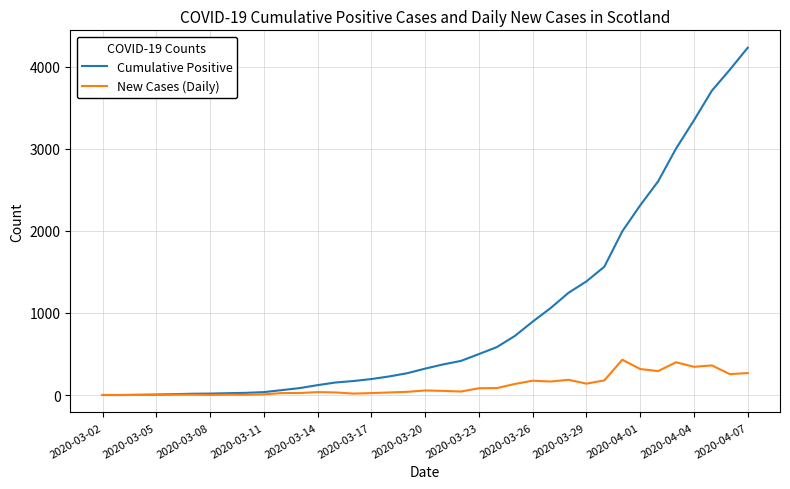

What is the greatest value displayed?

4229